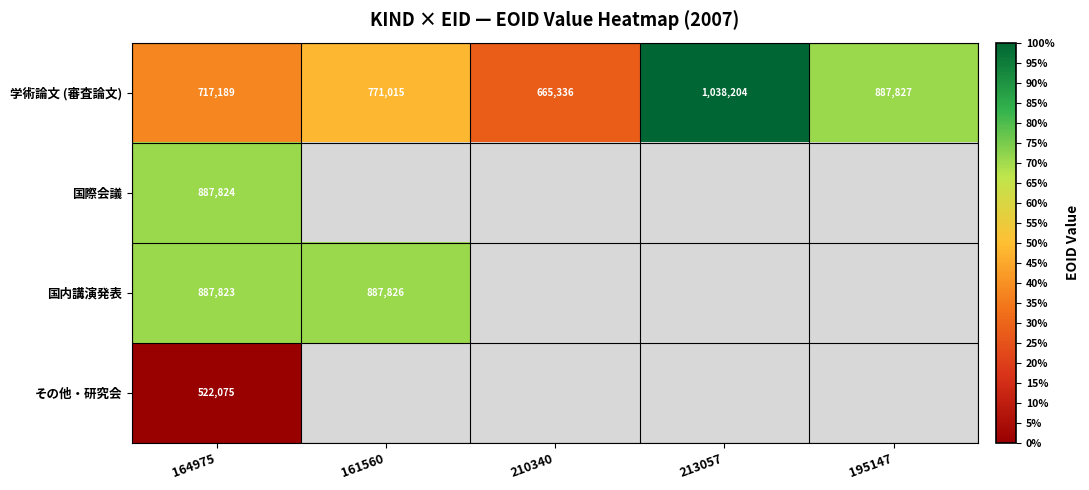

At which label is 学術論文 (審査論文) closest to 851770?

195147